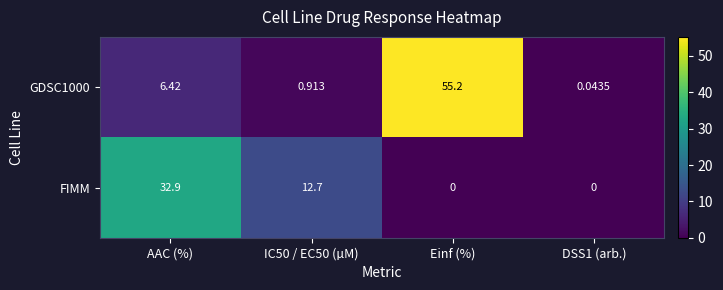

Which category has the highest value across all series?

Einf (%)